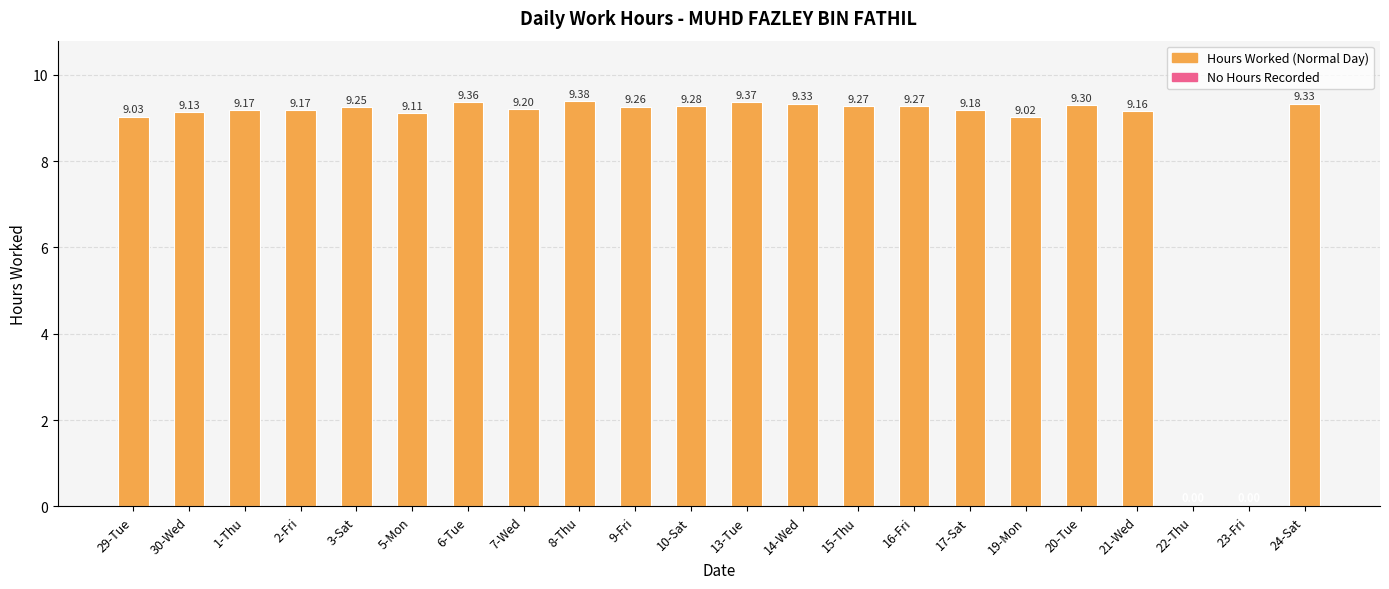

The chart shows a value of 4.9 at 6-Tue. True or false?

False